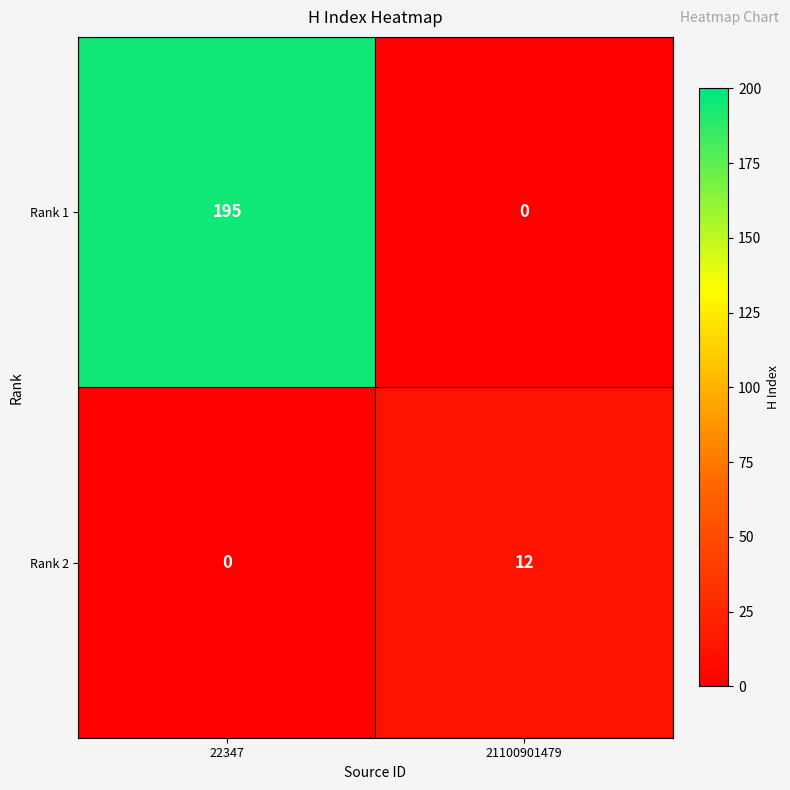

How many series are shown in this chart?

2